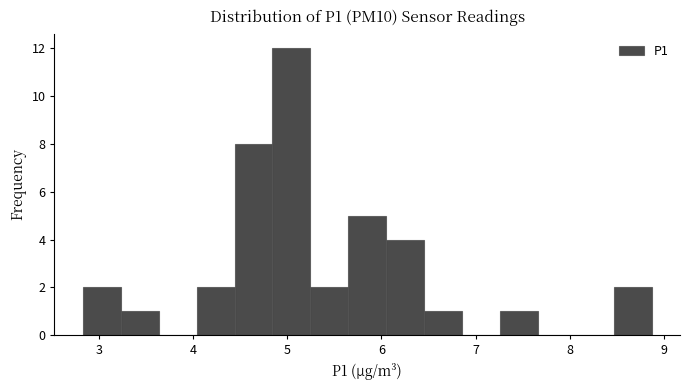

Reading left to right, transcribe this chart: for each bar, give the range it covers on the x-axis and its height. Neither the bar edges nor the heights are printed on the chart, so give them approximately, as read against the axes.

2.8 to 3.2: 2
3.2 to 3.6: 1
3.6 to 4.0: 0
4.0 to 4.4: 2
4.4 to 4.8: 8
4.8 to 5.2: 12
5.2 to 5.6: 2
5.6 to 6.1: 5
6.1 to 6.5: 4
6.5 to 6.9: 1
6.9 to 7.3: 0
7.3 to 7.7: 1
7.7 to 8.1: 0
8.1 to 8.5: 0
8.5 to 8.9: 2